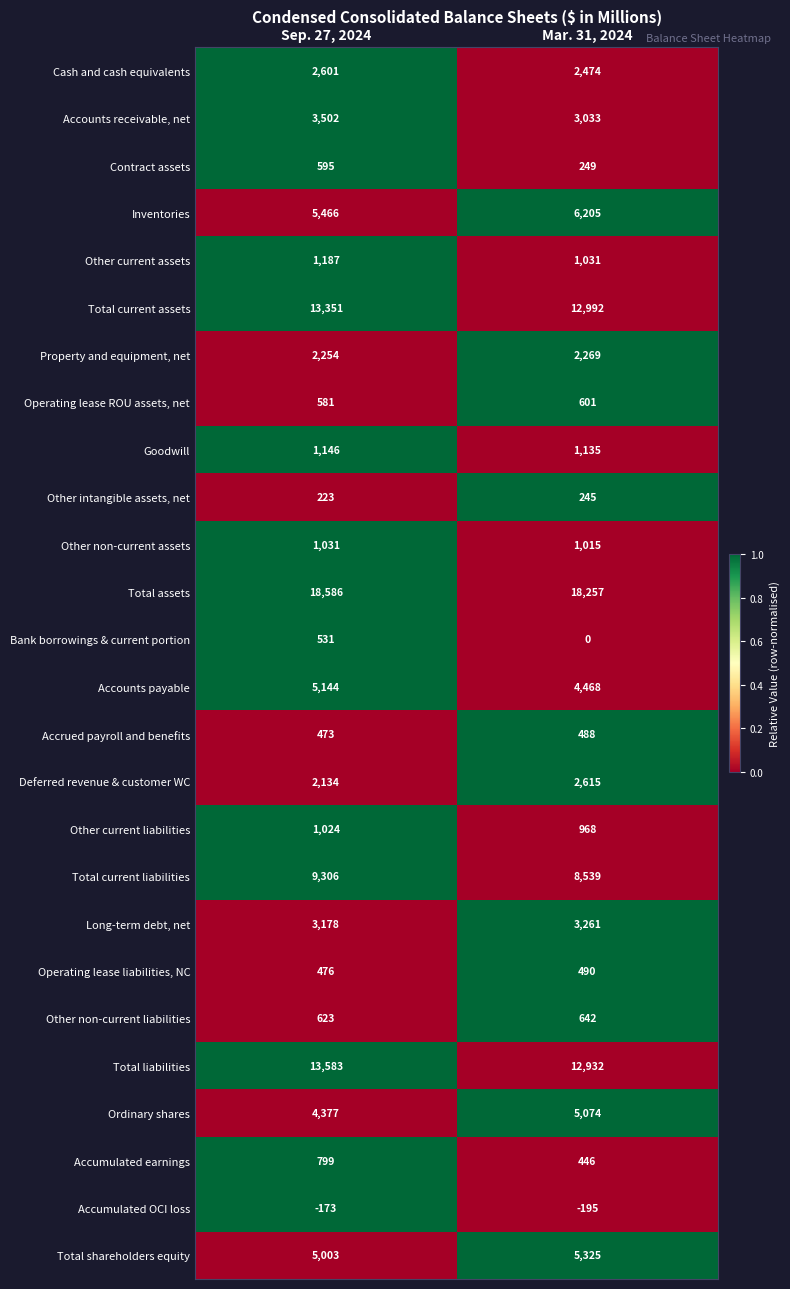

What is the total value across all series at Mar. 31, 2024?

94559